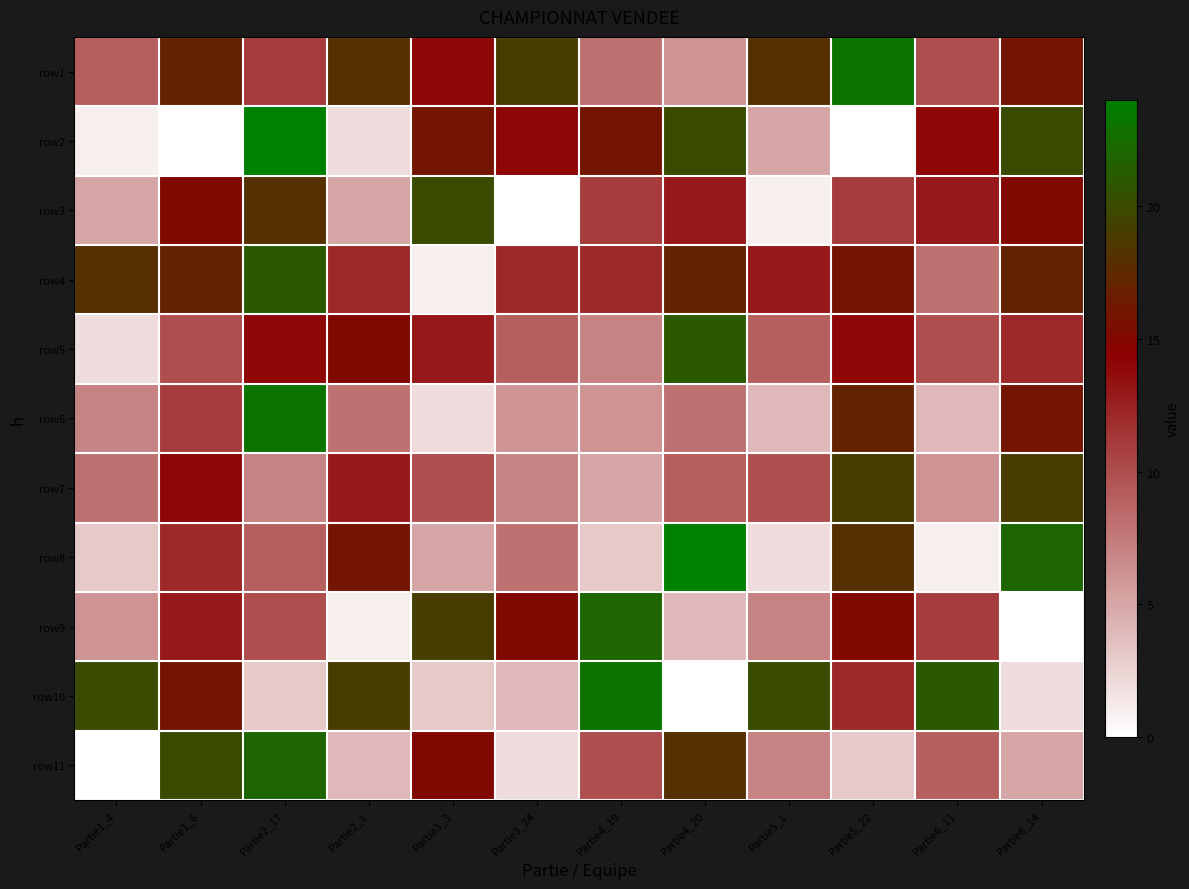

What is the difference between the highest and lowest values at Partie2_17?

21